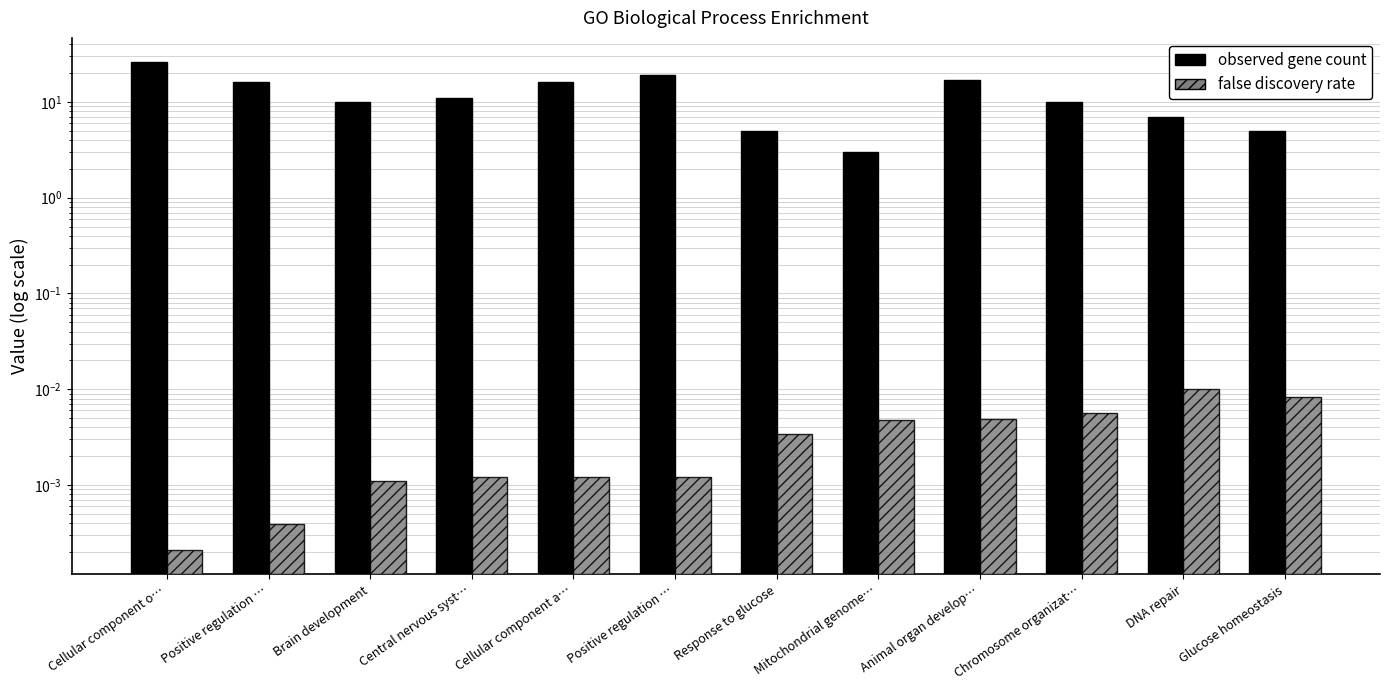

Is the value of false discovery rate at Cellular component o… greater than the value of observed gene count at Central nervous syst…?

No